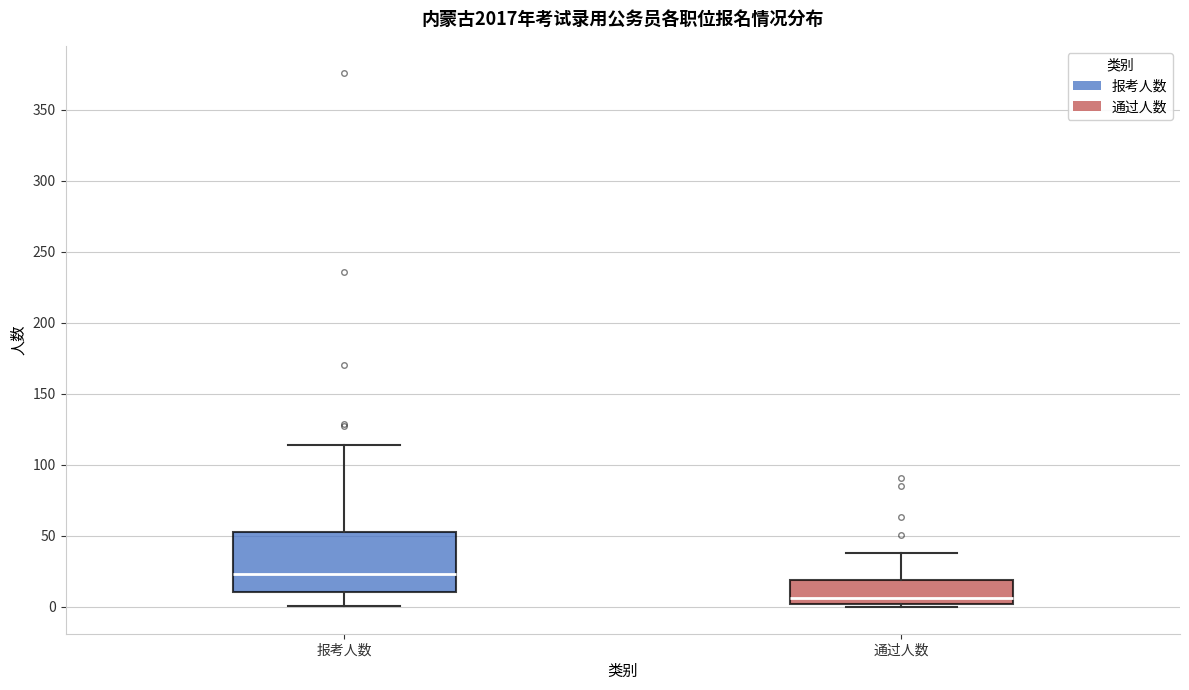

Reading left to right, transcribe this box plot: for each box, give where its median line is, the range the box spans, and where its two whiskers end, as read against the y-axis. The values are not printed on the chart, so give them approximately, as read against the axis.

报考人数: median 25, box 10 to 55, whiskers 0 to 115
通过人数: median 5, box 0 to 20, whiskers 0 (just below the box's lower edge) to 40